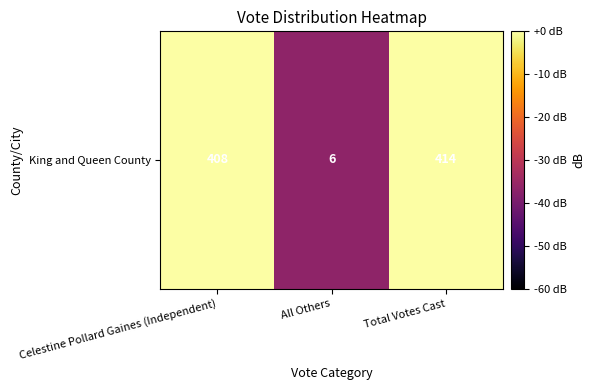

What is the difference between the values at All Others and Total Votes Cast?

36.8